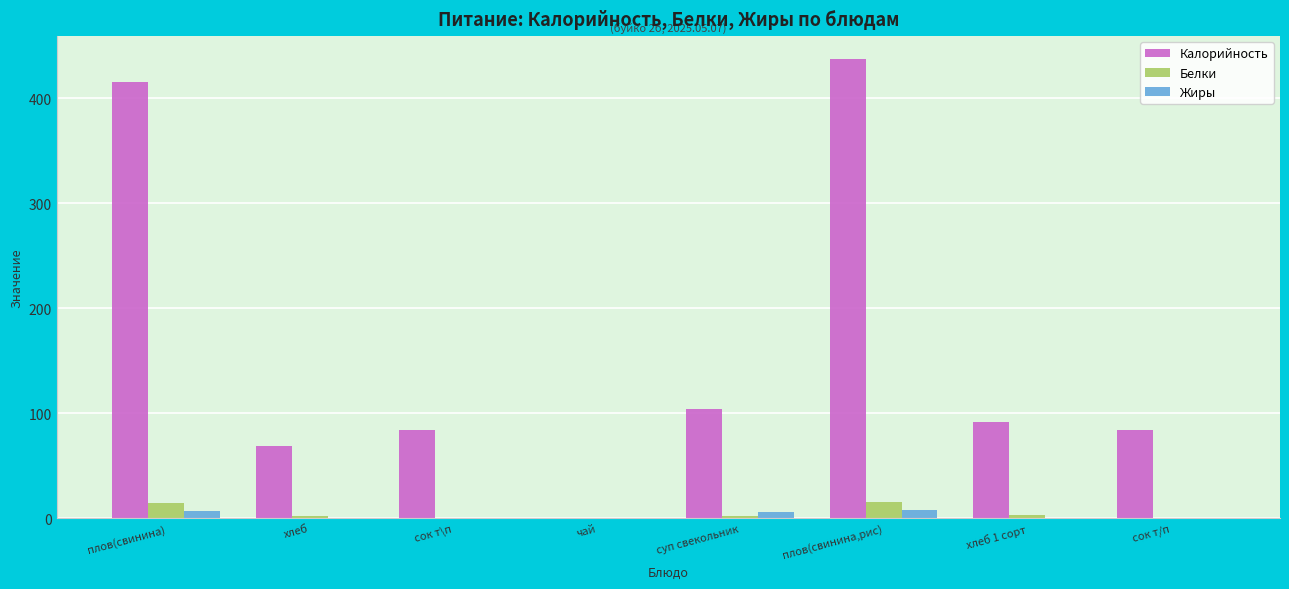

Which series has the largest total across all categories?

Калорийность